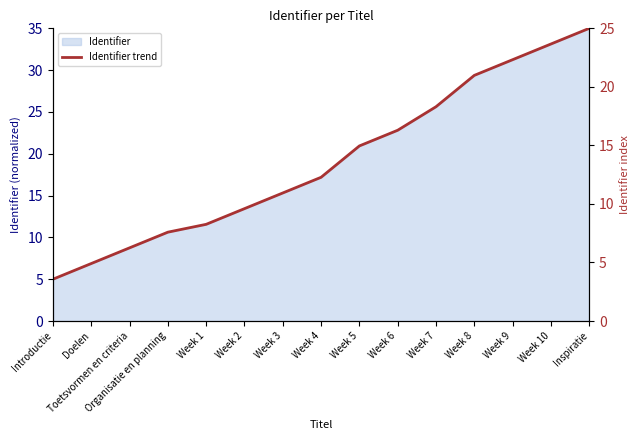

True or false: the data shows 43.6 at Week 10.

False